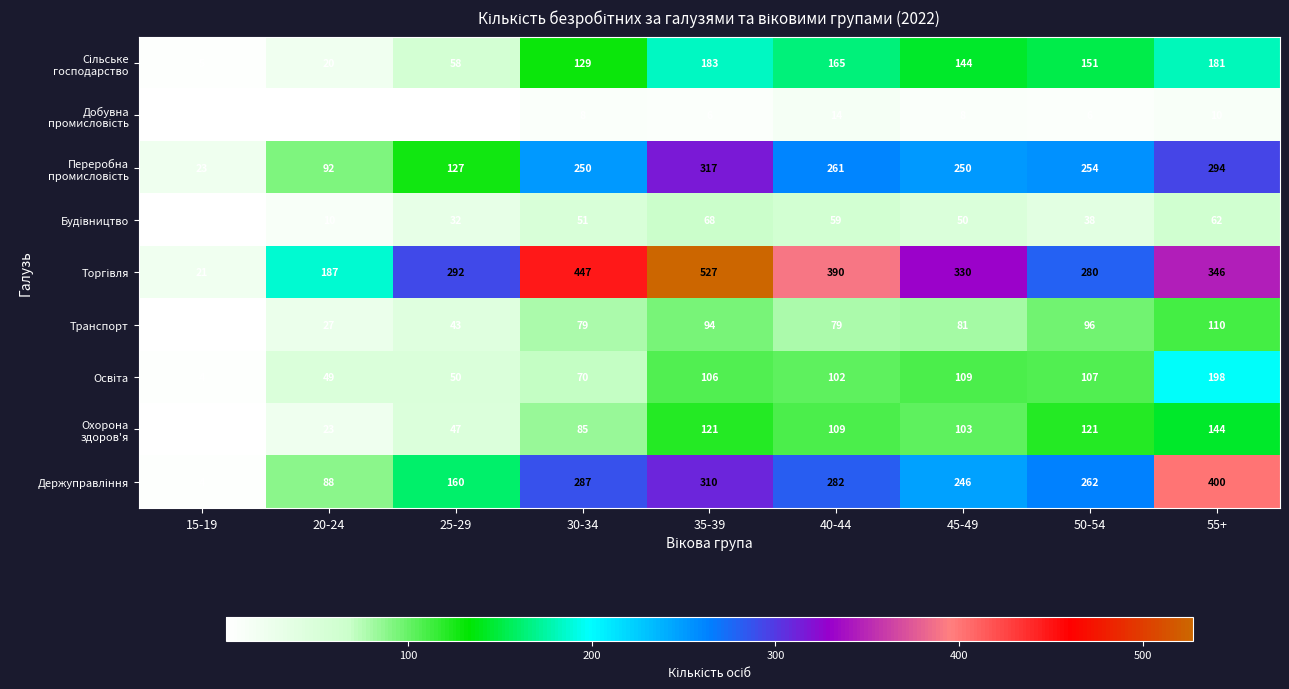

What is the total value across all series at 55+?

1745